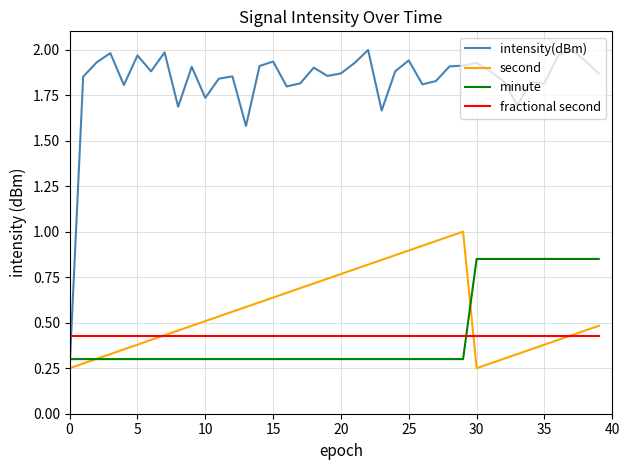

List the series in order of their peak value, highest first.

intensity(dBm), second, minute, fractional second